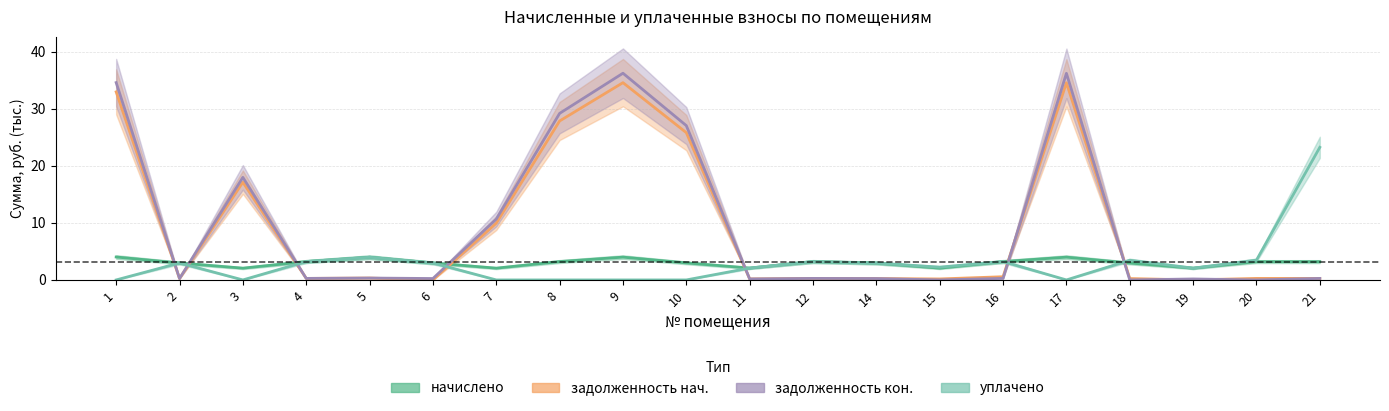

At which category is the sum across all series the highest?

9